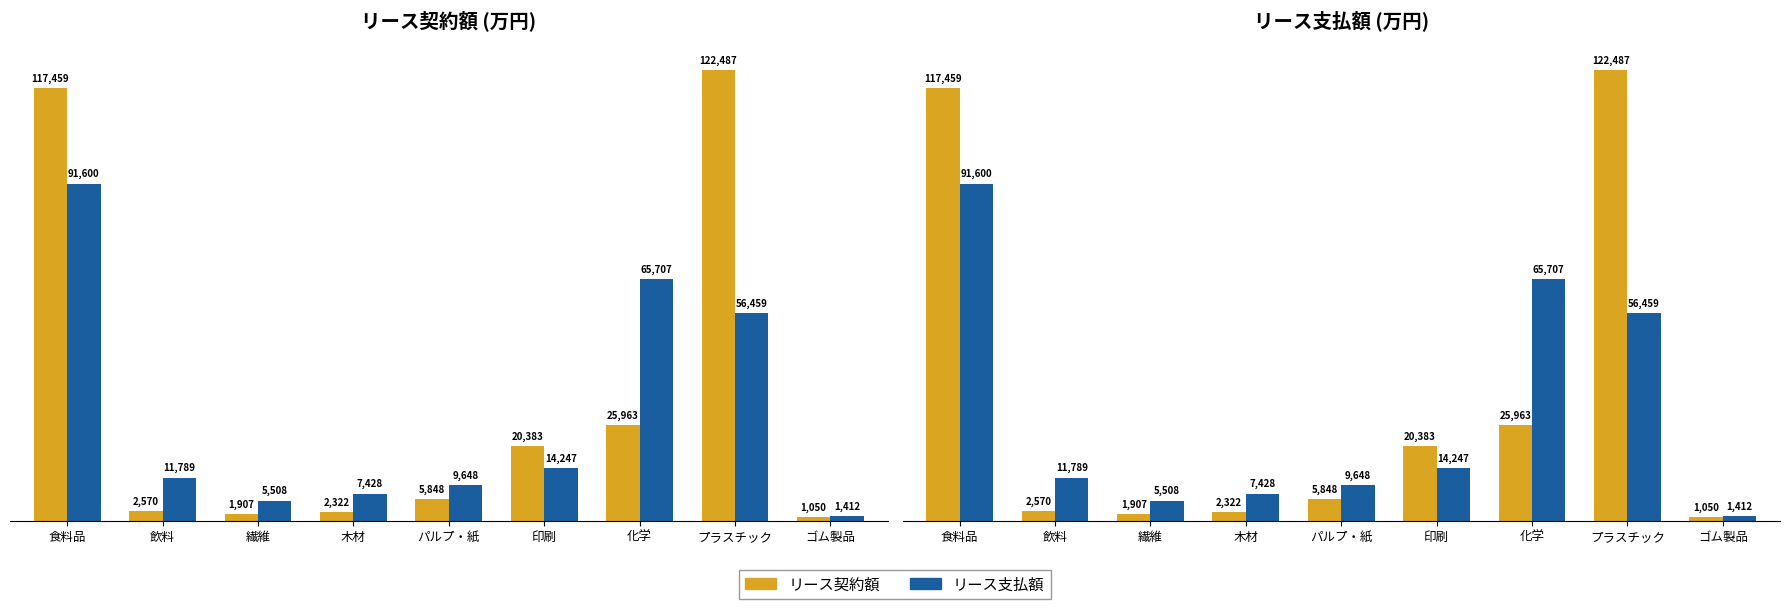

How many data points does each series have?

9